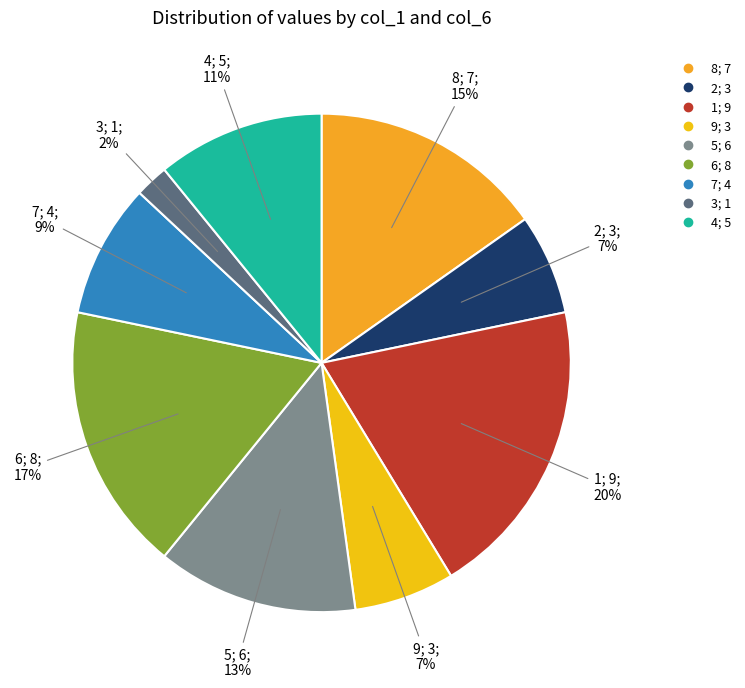

Is 1 the majority of the pie?

No